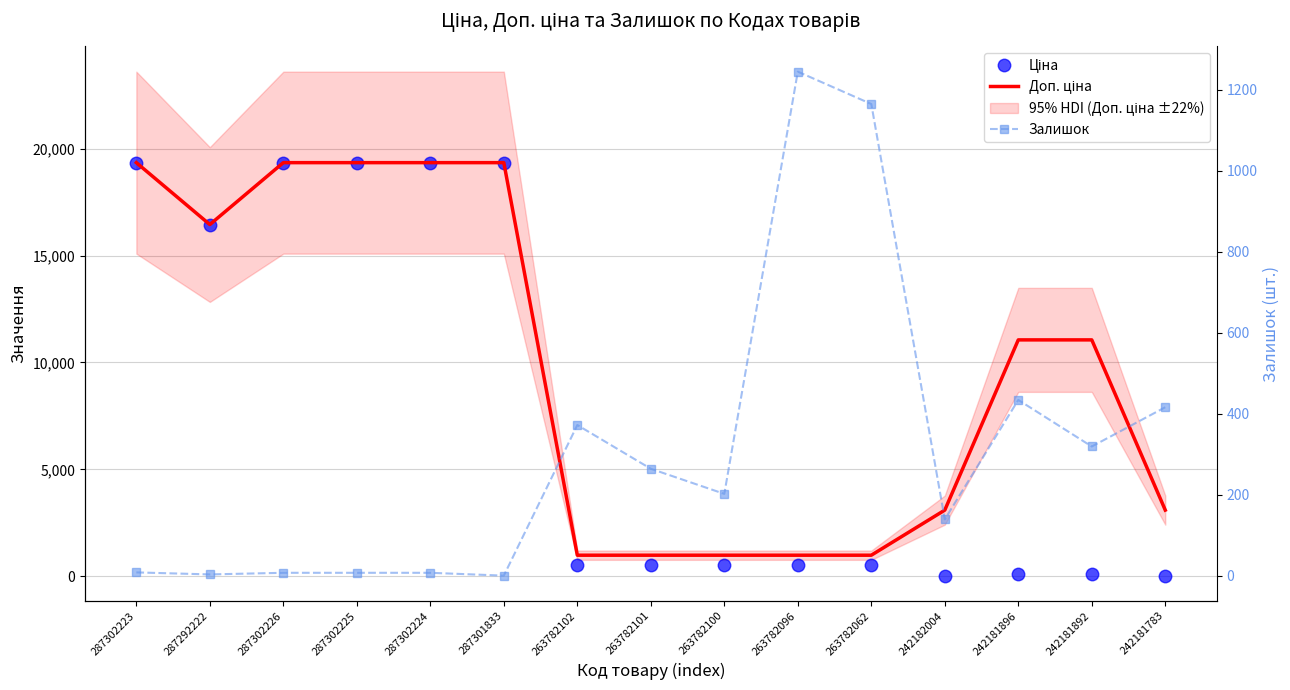

Which series has the largest range (max minus min)?

Ціна